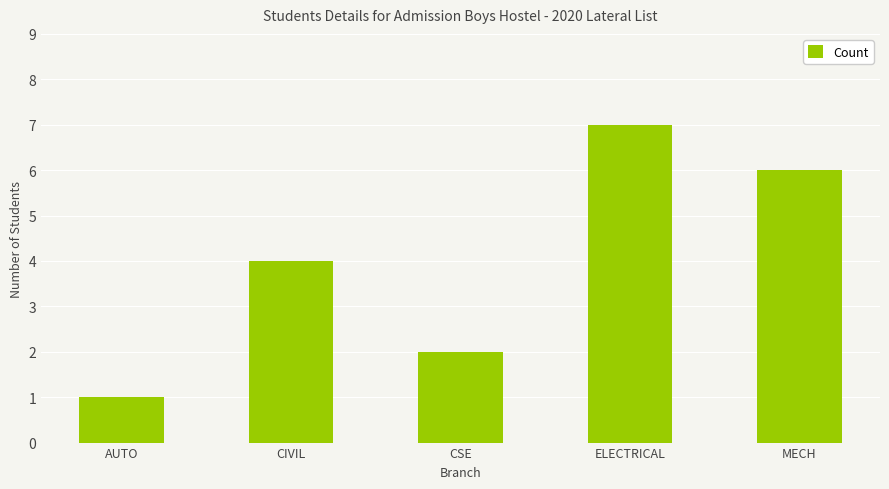

What is the value of the 3rd bar from the left?

2